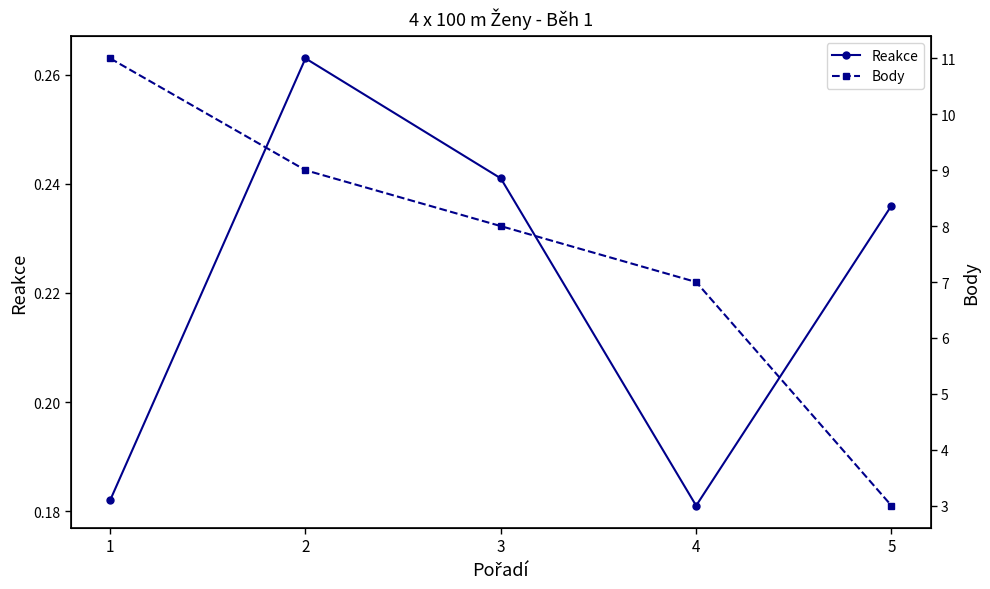

Between 1 and 5, which is larger?

5